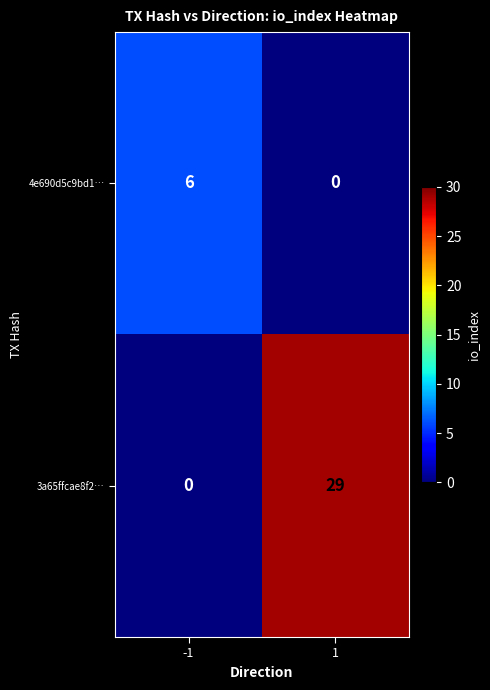

What is the sum of the 3a65ffcae8f2… values at 1 and -1?

29